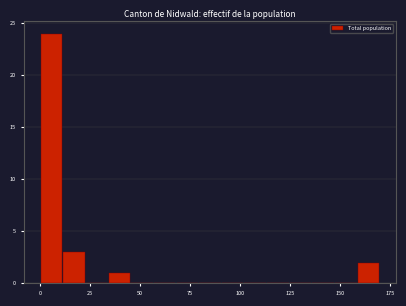

Around what value on the x-axis is the tallest bar? Give the approximate position of its centre, as read against the axis.

5